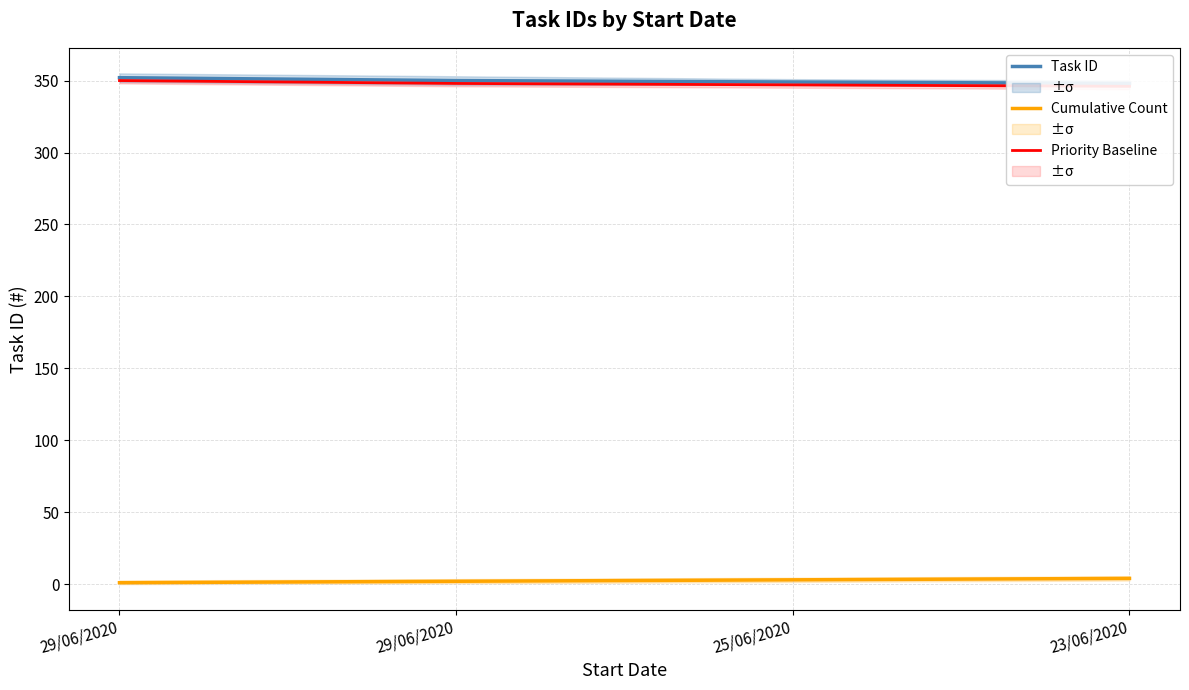

What is the difference between the maximum and minimum values in the Cumulative Count series?

3